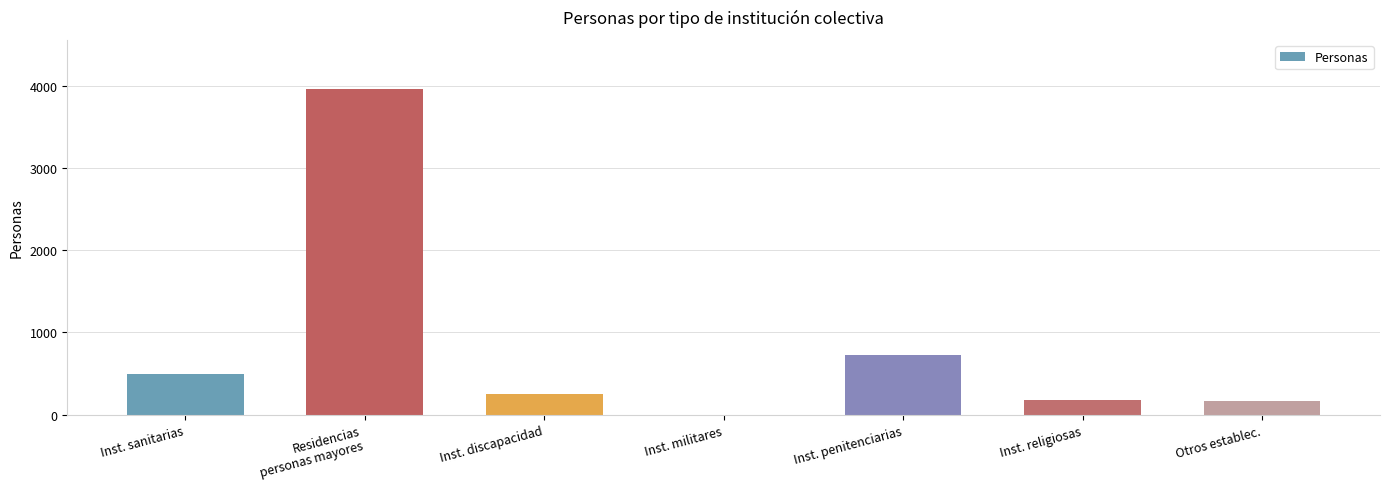

True or false: the data shows 3964 at Residencias
personas mayores.

True